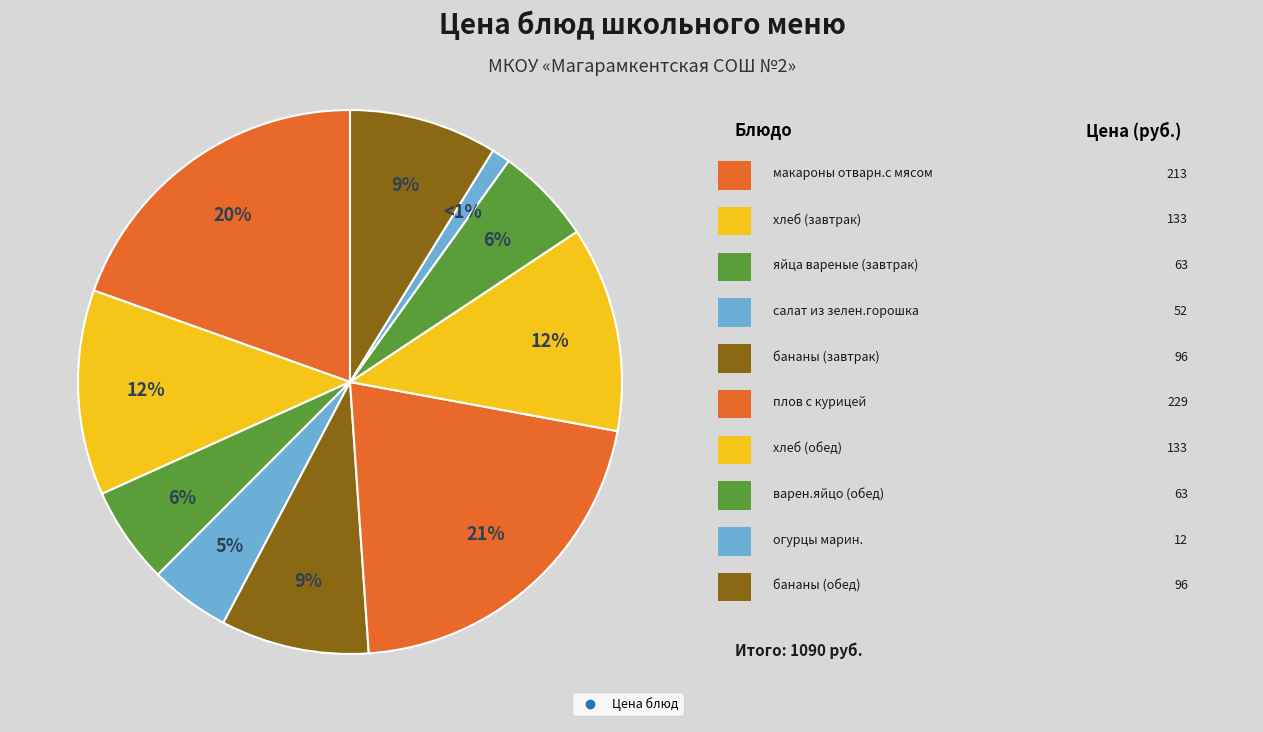

To the nearest percent, what is the average slice percentage?

10%